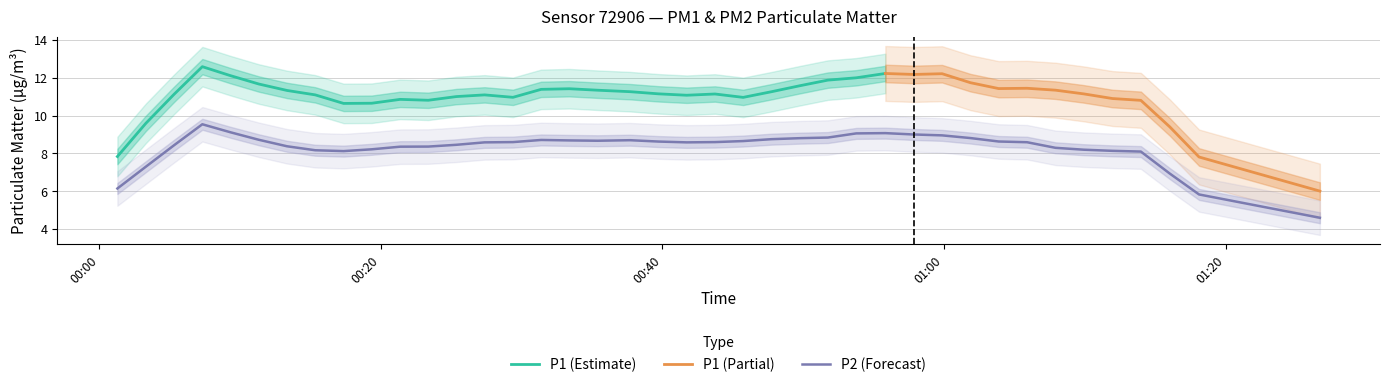

How many values in the P2 series are below 8?

5